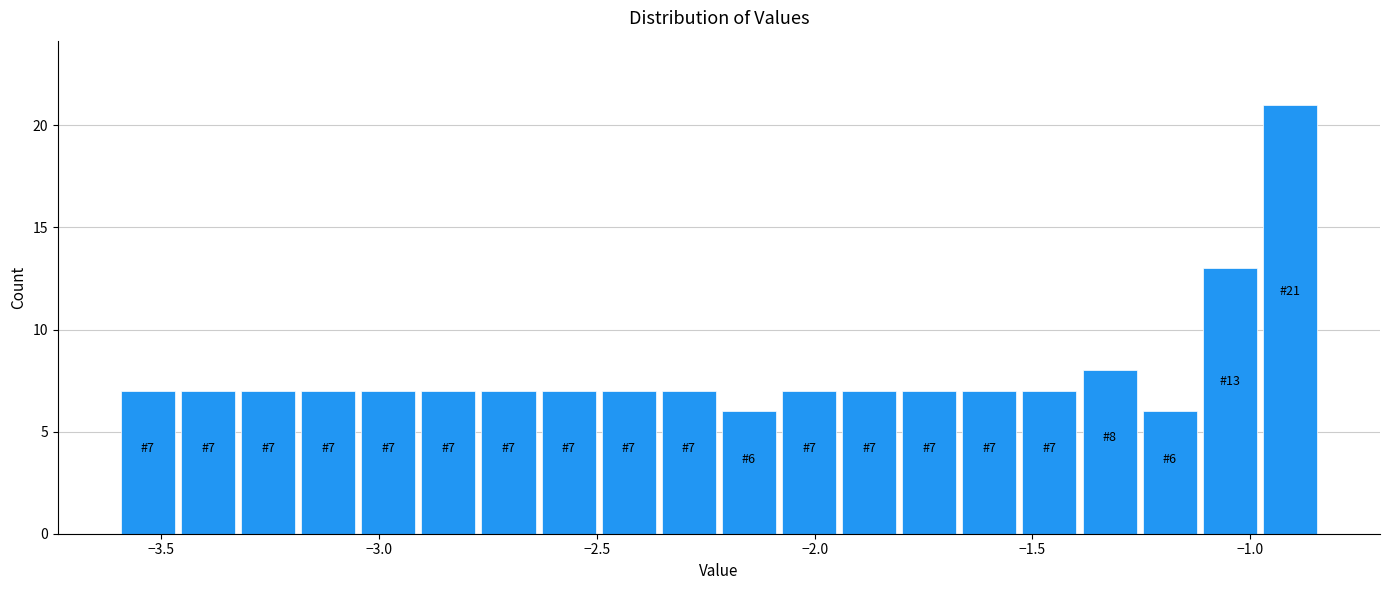

Around what value on the x-axis is the tallest bar? Give the approximate position of its centre, as read against the axis.

-0.90